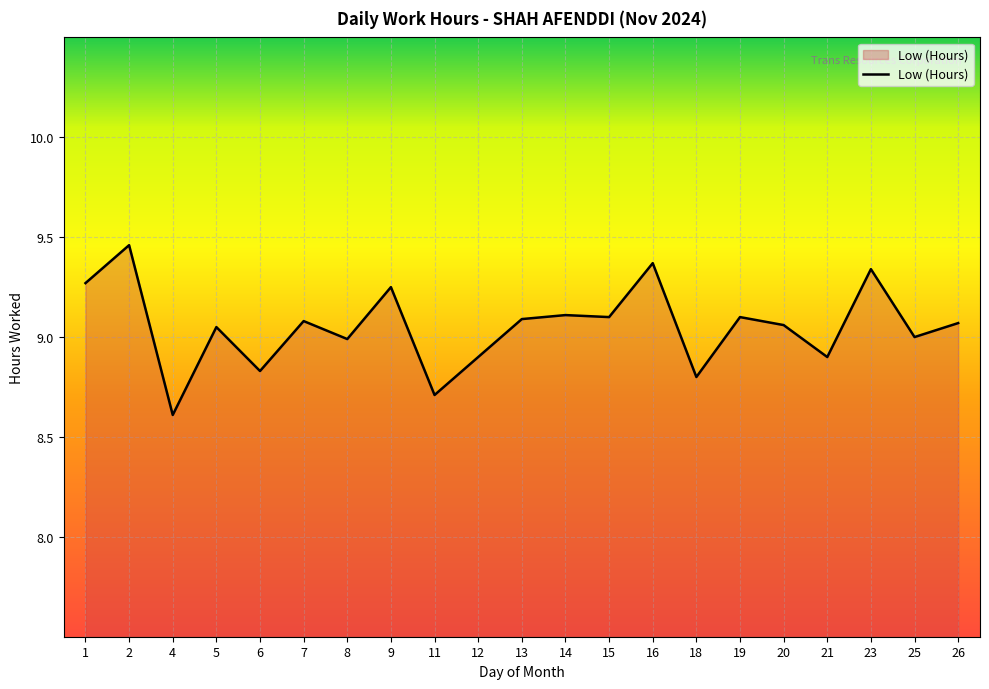

What is the change in value from 1 to 6?

-0.4